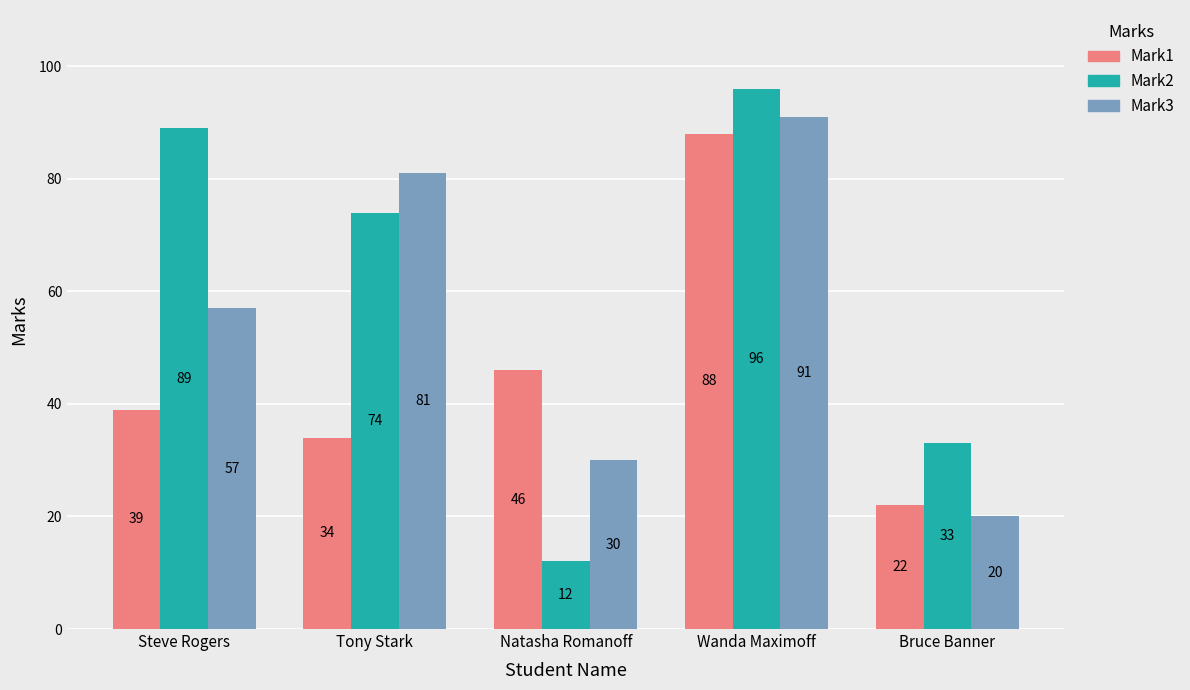

Rank the series by their maximum value, from highest to lowest.

Mark2, Mark3, Mark1